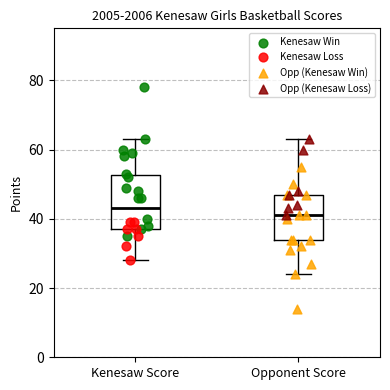

Where is the lower edge of the box for Opponent Score on the y-axis? The values are not printed on the chart, so give them approximately, as read against the axis.

34